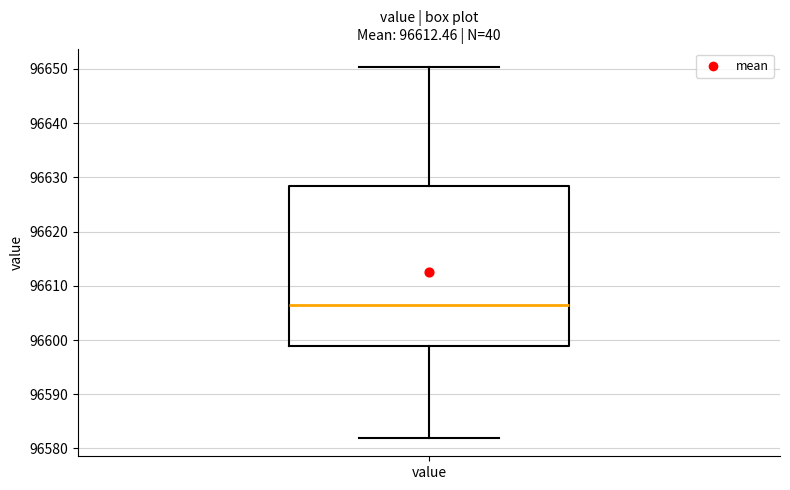

Where does the upper whisker of the box for value end on the y-axis? The values are not printed on the chart, so give them approximately, as read against the axis.

96650